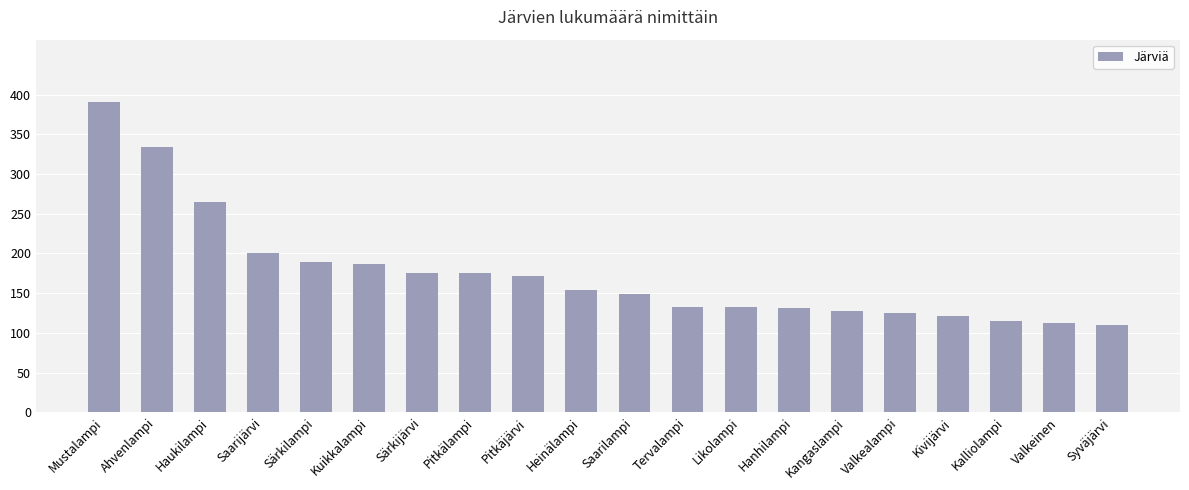

How many categories are shown in the chart?

20